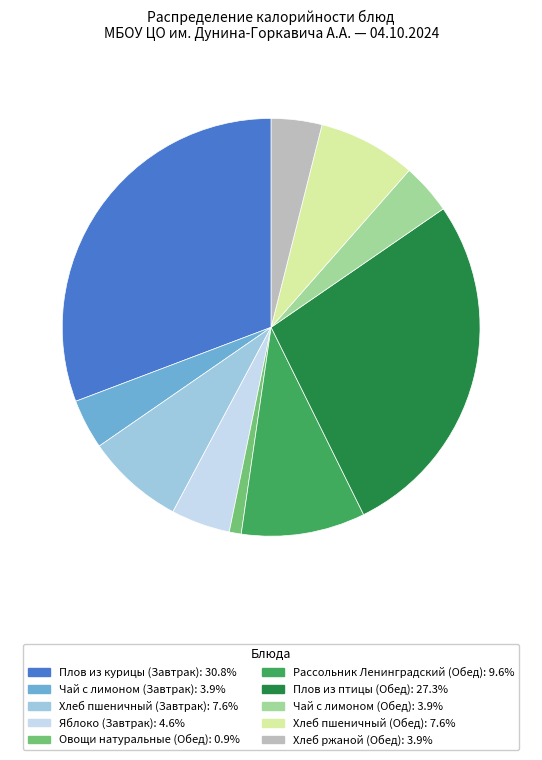

What is the ratio of the value at Хлеб пшеничный (Завтрак) to the value at Плов из курицы (Завтрак)?

0.2